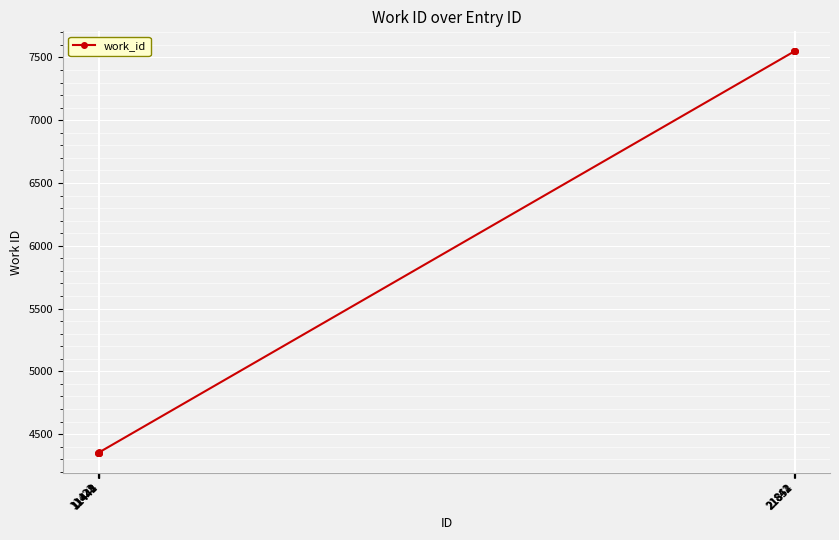

What is the difference between the maximum and minimum values?

3196